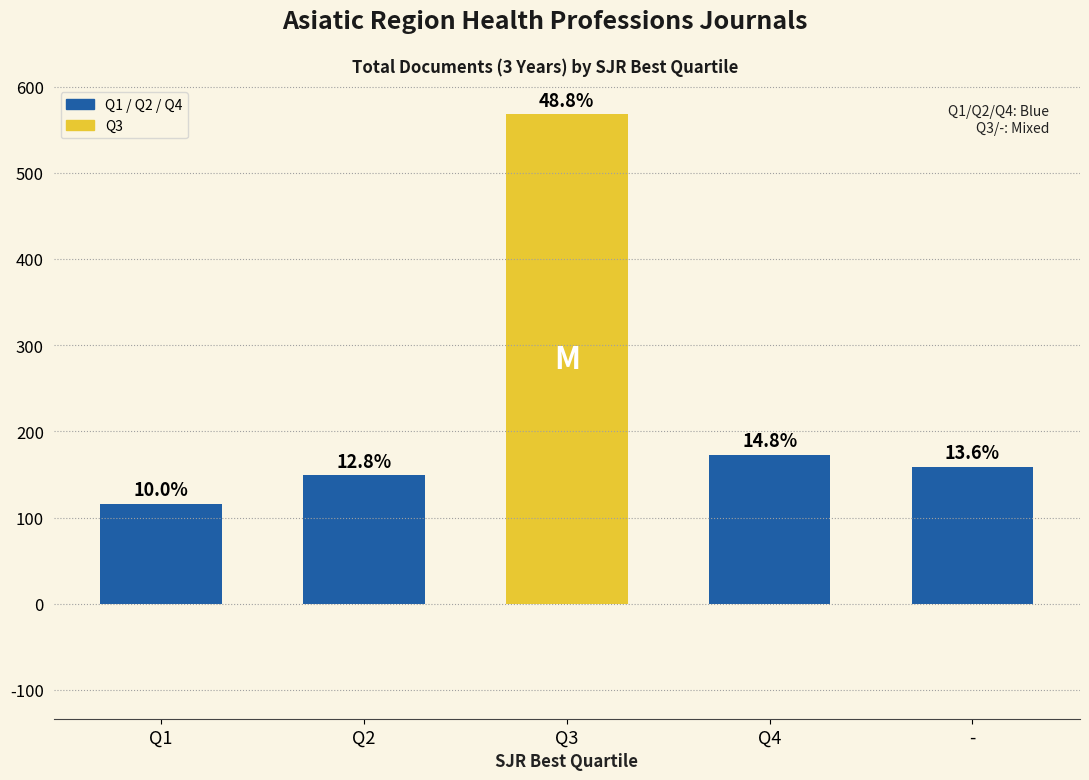

Reading right to left, what are all the values shown in this chart?

159	173	568	149	116